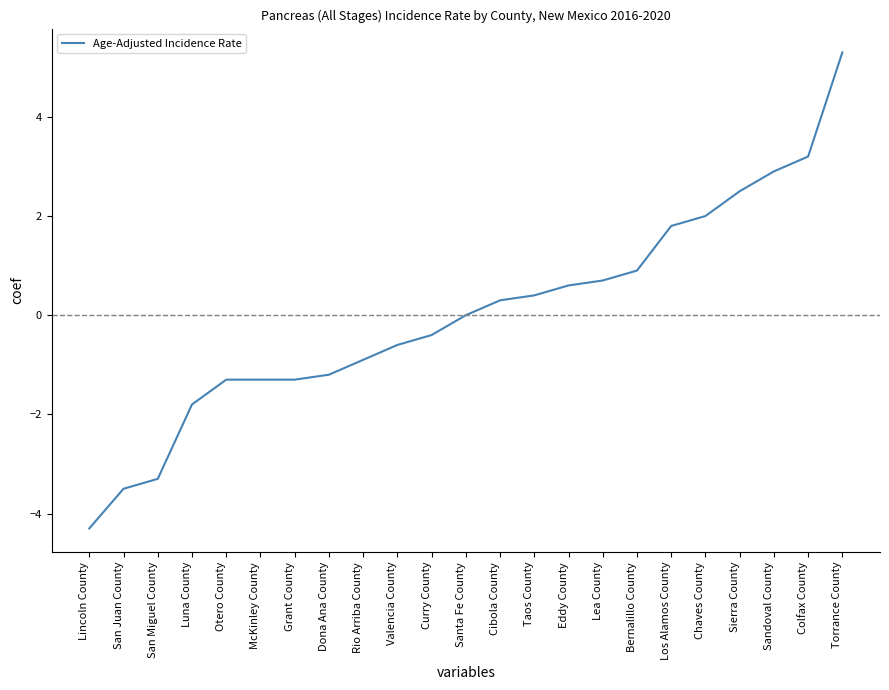

Reading left to right, extract all data points from this chart.

-4.3	-3.5	-3.3	-1.8	-1.3	-1.3	-1.3	-1.2	-0.9	-0.6	-0.4	0.0	0.3	0.4	0.6	0.7	0.9	1.8	2.0	2.5	2.9	3.2	5.3